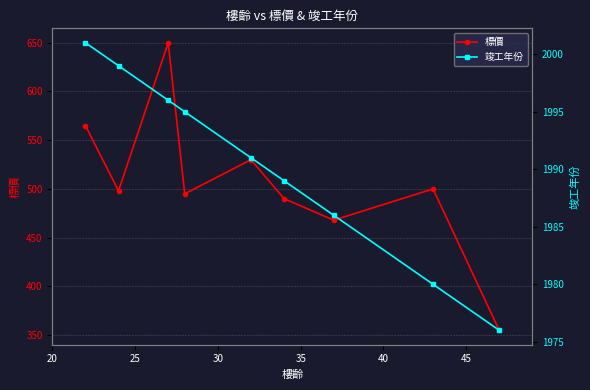

Rank the series by their maximum value, from highest to lowest.

竣工年份, 標價